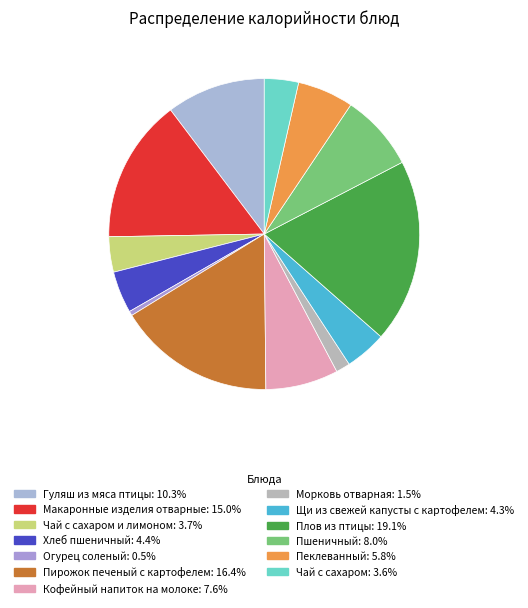

How many slices are in this pie chart?

13